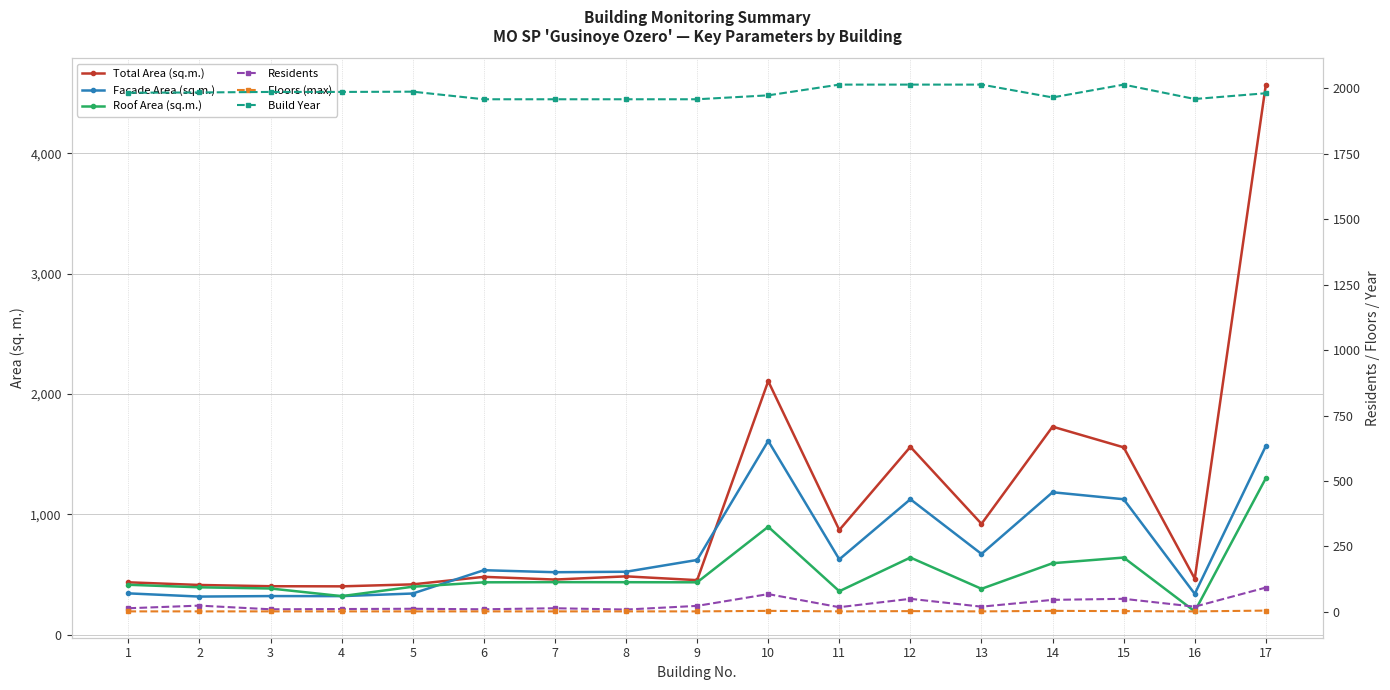

At how many categories does at least one series exceed 4255?

1